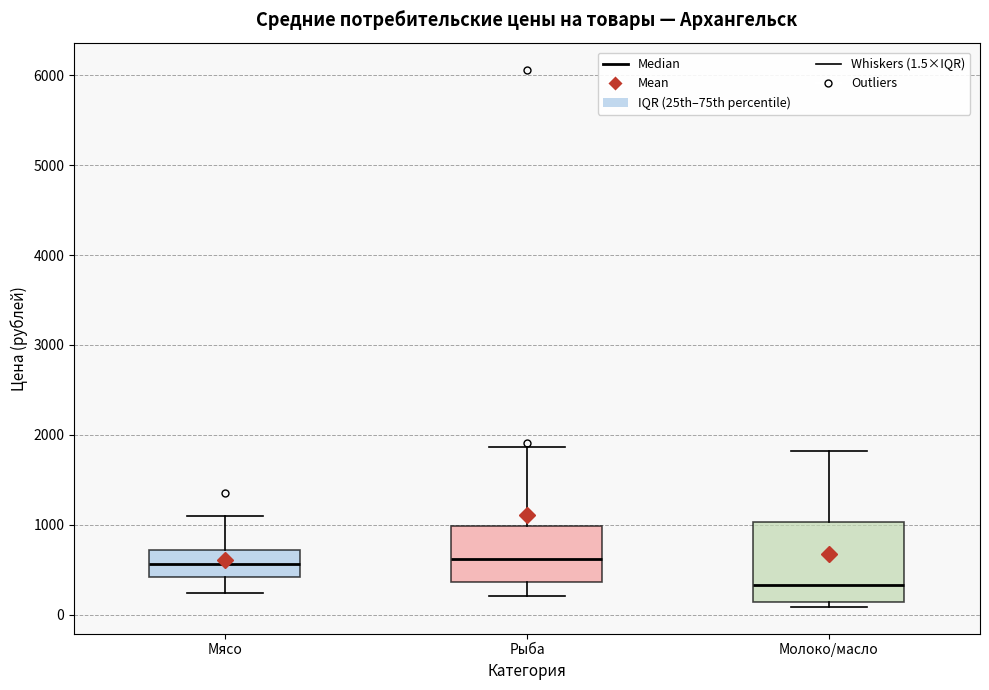

Reading left to right, transcribe this box plot: for each box, give where its median line is, the range the box spans, and where its two whiskers end, as read against the y-axis. The values are not printed on the chart, so give them approximately, as read against the axis.

Мясо: median 600, box 400 to 700, whiskers 200 to 1100
Рыба: median 600, box 400 to 1000, whiskers 200 to 1900
Молоко/масло: median 300, box 100 to 1000, whiskers 100 (just below the box's lower edge) to 1800